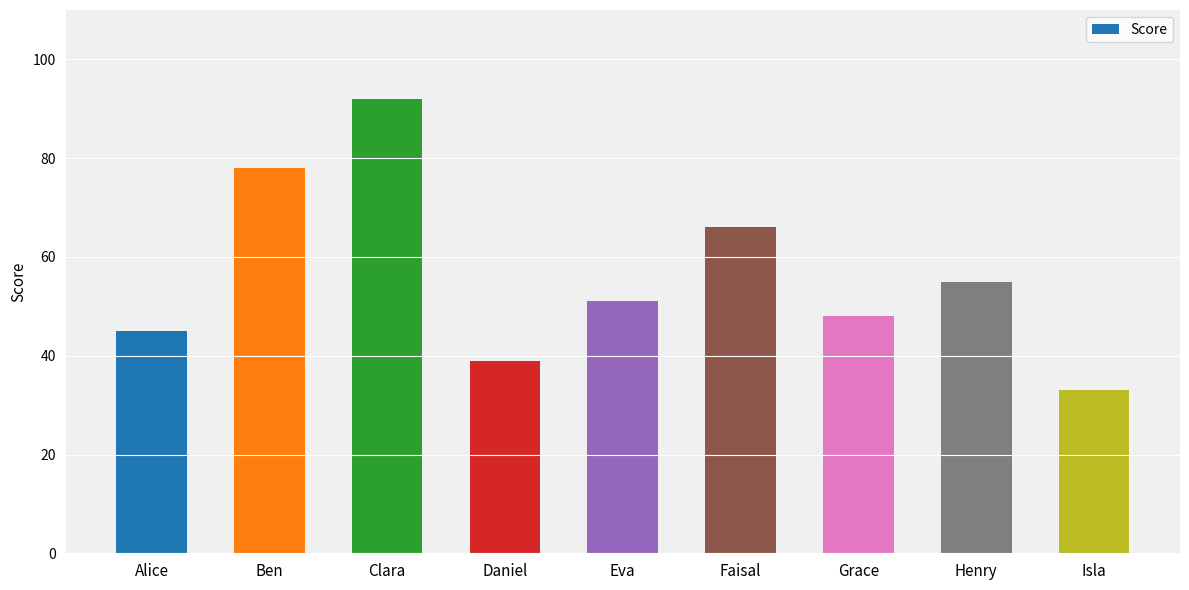

Approximately how many times larger is the value at Ben compared to Clara?

0.8